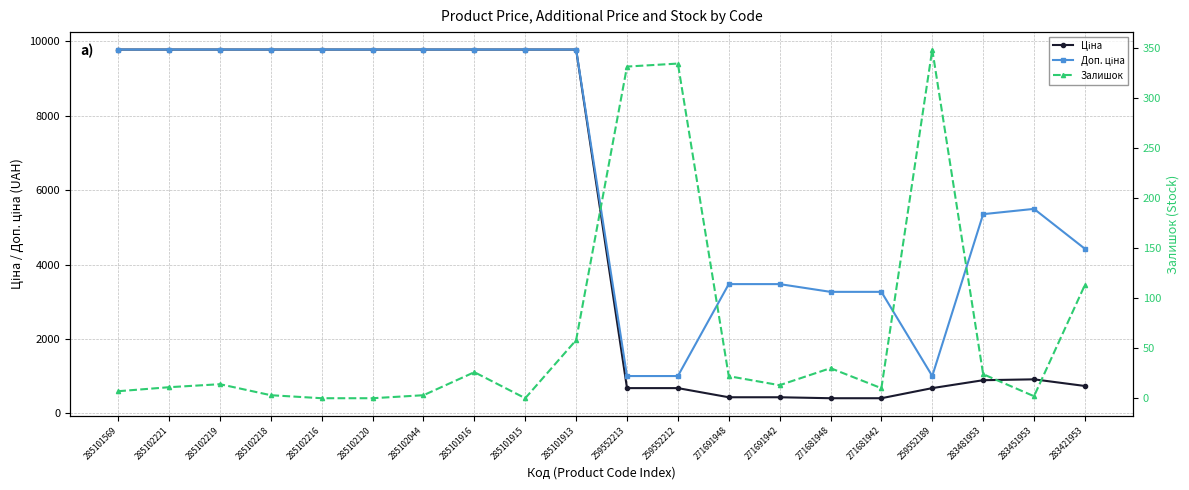

In Залишок, how many points are higher than both neighbors (excluding endpoints)?

5